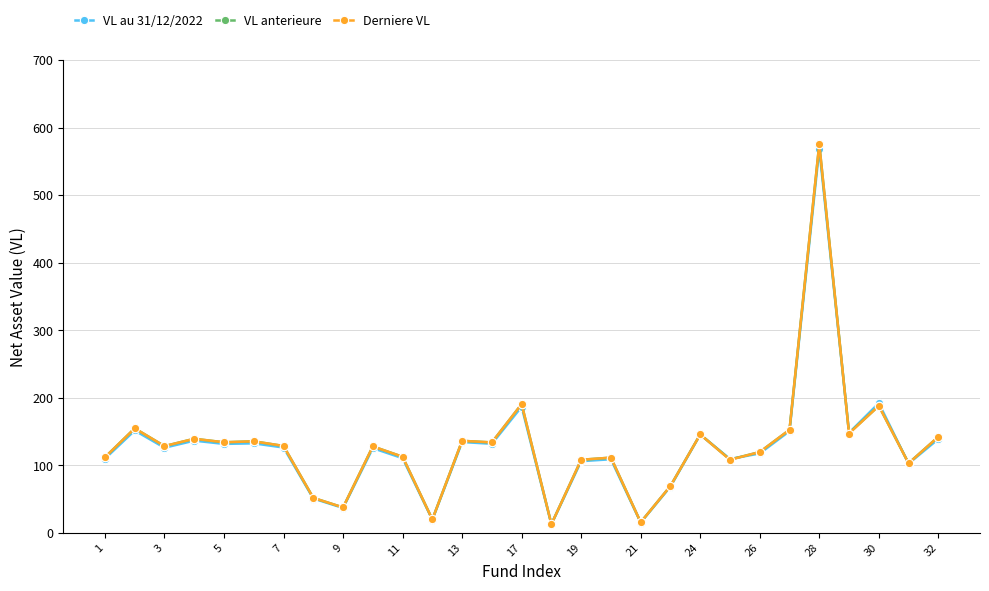

Which series has the largest range (max minus min)?

Derniere VL